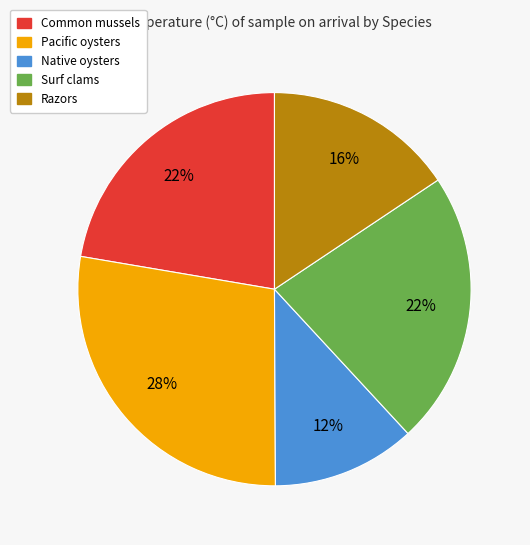

How many slices are in this pie chart?

5